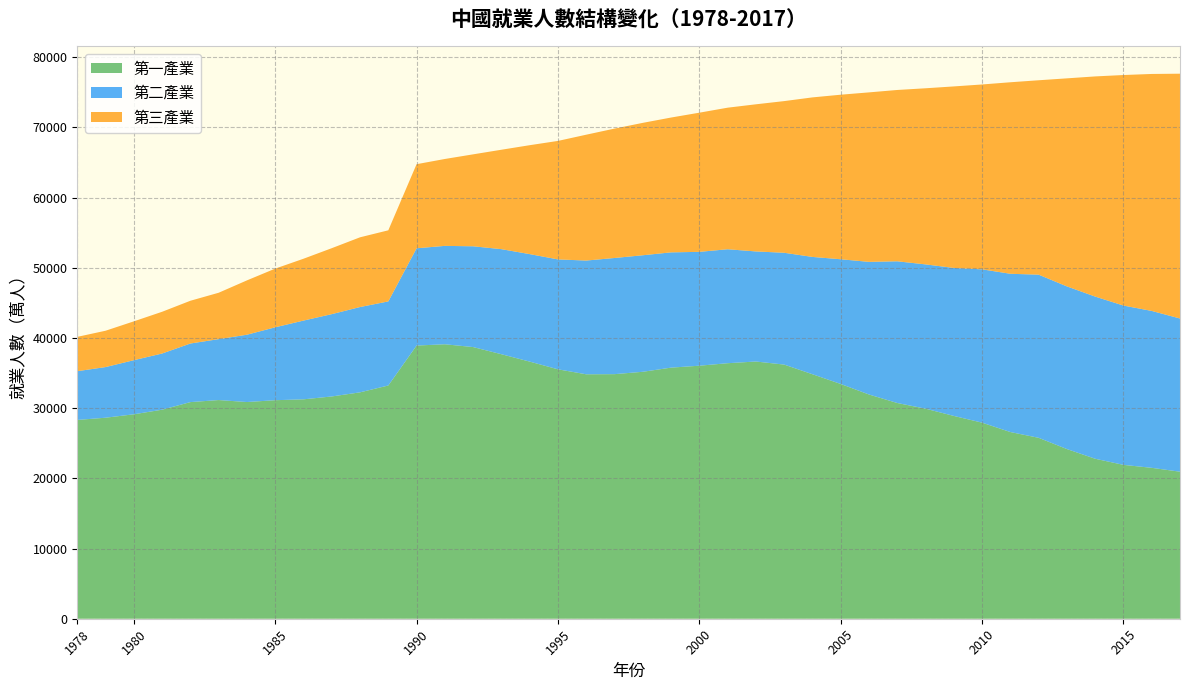

Reading left to right, what are all the values shown in this chart?

第一產業: 28318	28634	29122	29777	30859	31151	30868	31130	31254	31663	32249	33225	38914	39098	38699	37680	36628	35530	34820	34840	35177	35768	36043	36399	36640	36204	34830	33442	31941	30731	29923	28890	27931	26594	25773	24171	22790	21919	21496	20944
第二產業: 6945	7214	7707	8003	8346	8679	9590	10384	11216	11726	12152	11976	13856	14015	14355	14965	15312	15655	16203	16547	16600	16421	16219	16234	15682	15927	16709	17766	18894	20186	20553	21080	21842	22544	23241	23170	23099	22693	22350	21824
第三產業: 4890	5177	5532	5945	6090	6606	7739	8359	8811	9395	9933	10129	11979	12378	13098	14163	15515	16880	17927	18432	18860	19205	19823	20165	20958	21605	22725	23439	24143	24404	25087	25857	26332	27282	27690	29636	31364	32839	33757	34872